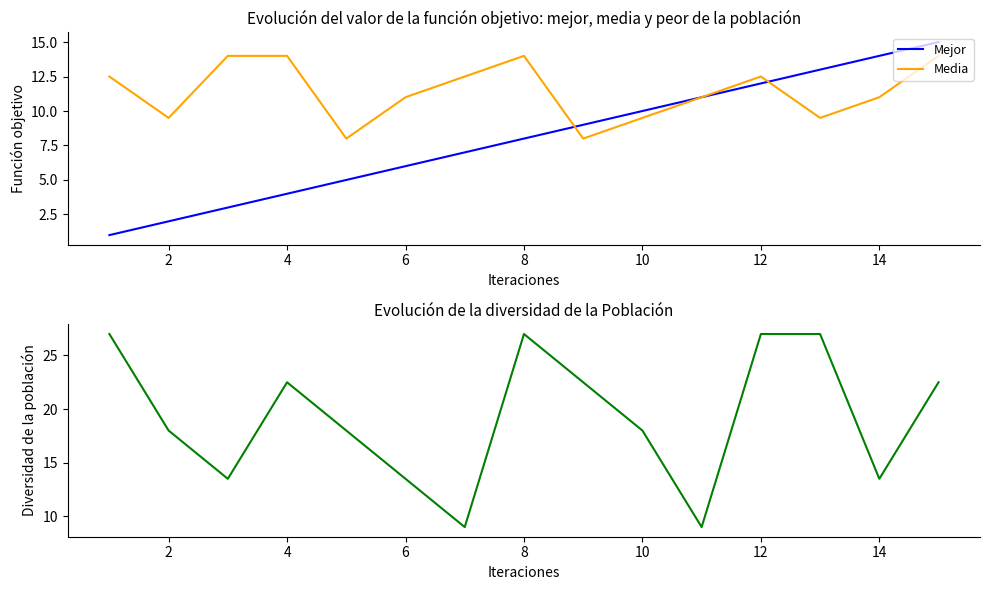

Is it true that Mejor equals 10.0 at 10?

True